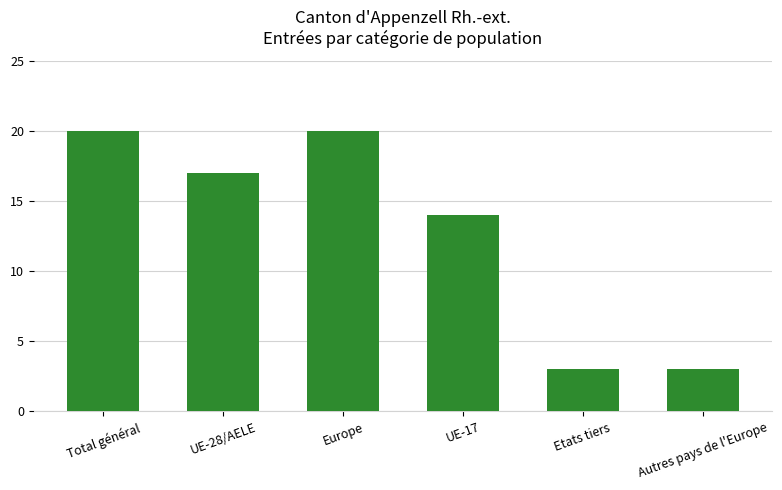

Between Total général and Etats tiers, which is larger?

Total général